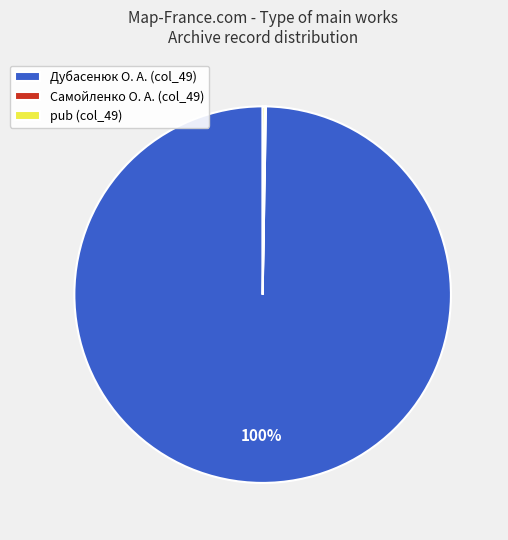

To the nearest percent, what is the difference between the largest and smallest slice percentages?

100%